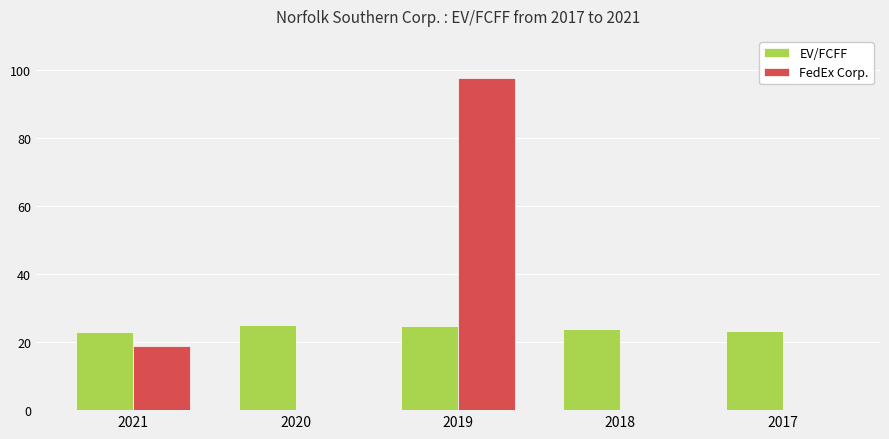

What is the sum of the EV/FCFF values at 2017 and 2018?

47.1